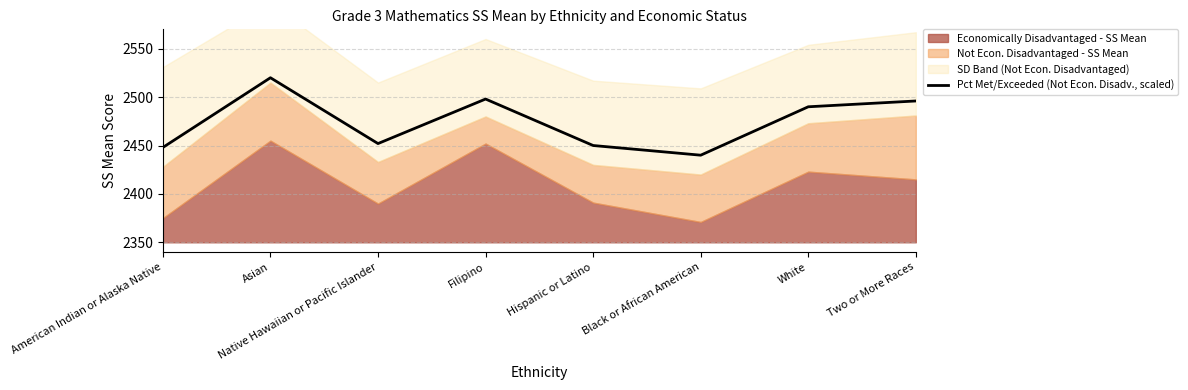

Reading right to left, transcribe all the data shown in this chart.

Two or More Races=2496	White=2490	Black or African American=2440	Hispanic or Latino=2450	Filipino=2498	Native Hawaiian or Pacific Islander=2452	Asian=2520	American Indian or Alaska Native=2448